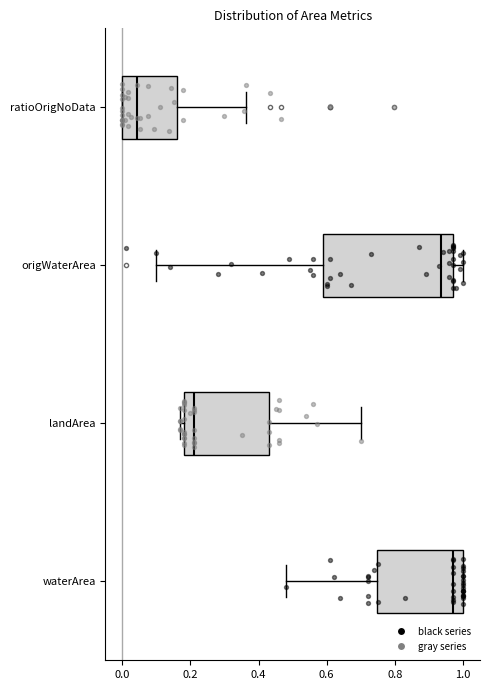

Reading bottom to top, transcribe this box plot: for each box, give where its median line is, the range the box spans, and where its two whiskers end, as read against the x-axis. The values are not printed on the chart, so give them approximately, as read against the axis.

waterArea: median 0.98, box 0.74 to 1.00, whiskers 0.48 to 1.00
landArea: median 0.22, box 0.18 to 0.44, whiskers 0.18 (just left of the box's left edge) to 0.70
origWaterArea: median 0.94, box 0.60 to 0.98, whiskers 0.10 to 1.00
ratioOrigNoData: median 0.04, box 0.00 to 0.16, whiskers 0.00 to 0.36